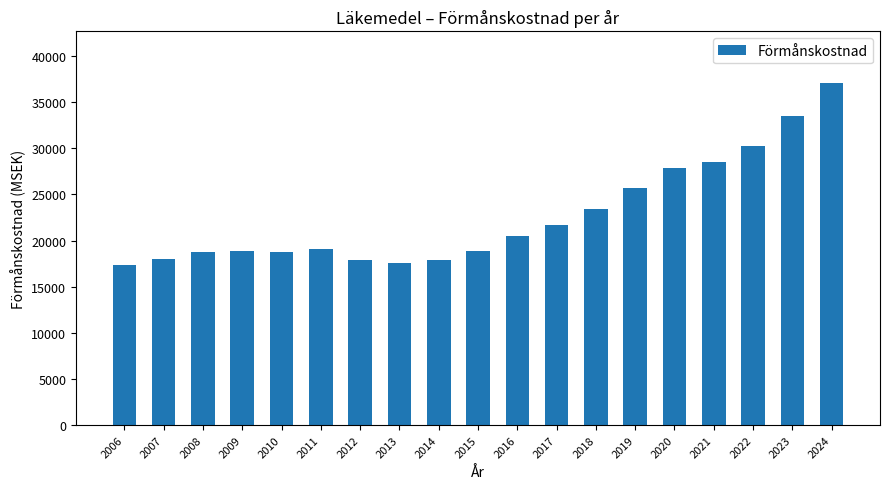

What is the approximate value at 2024?

37103.6